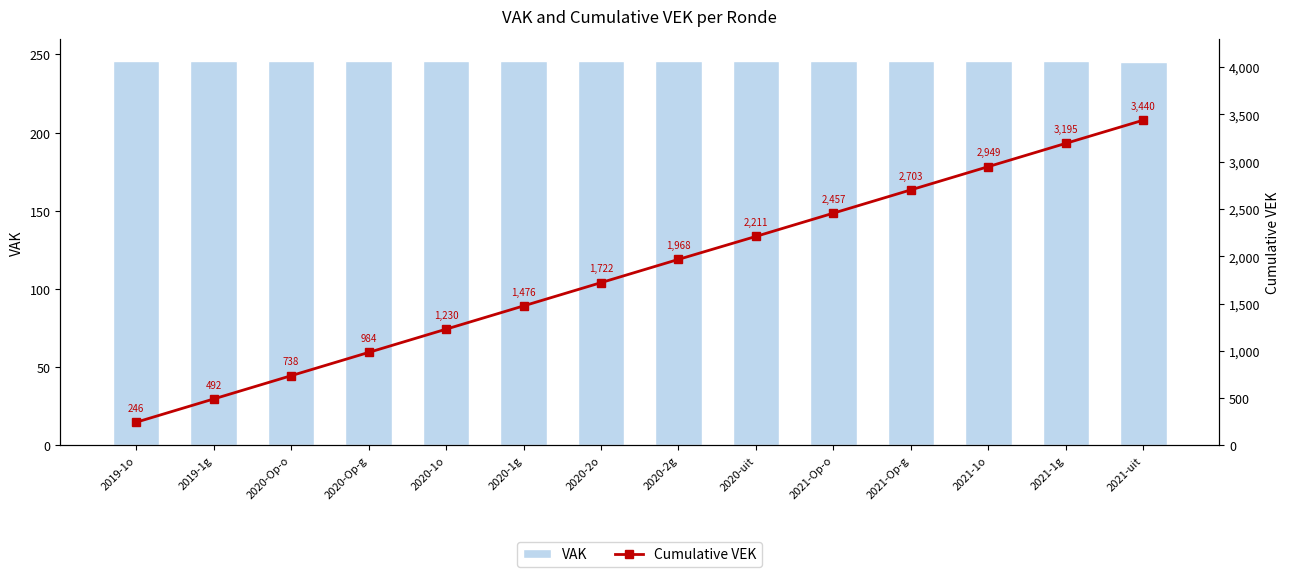

Which series has the largest total across all categories?

Cumulative VEK